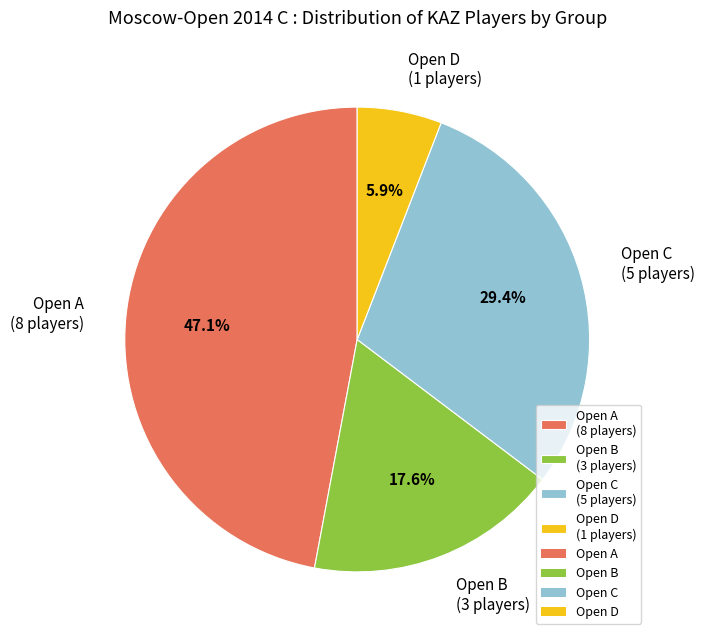

What portion of the pie excludes Open D (1 players)?

94.1%